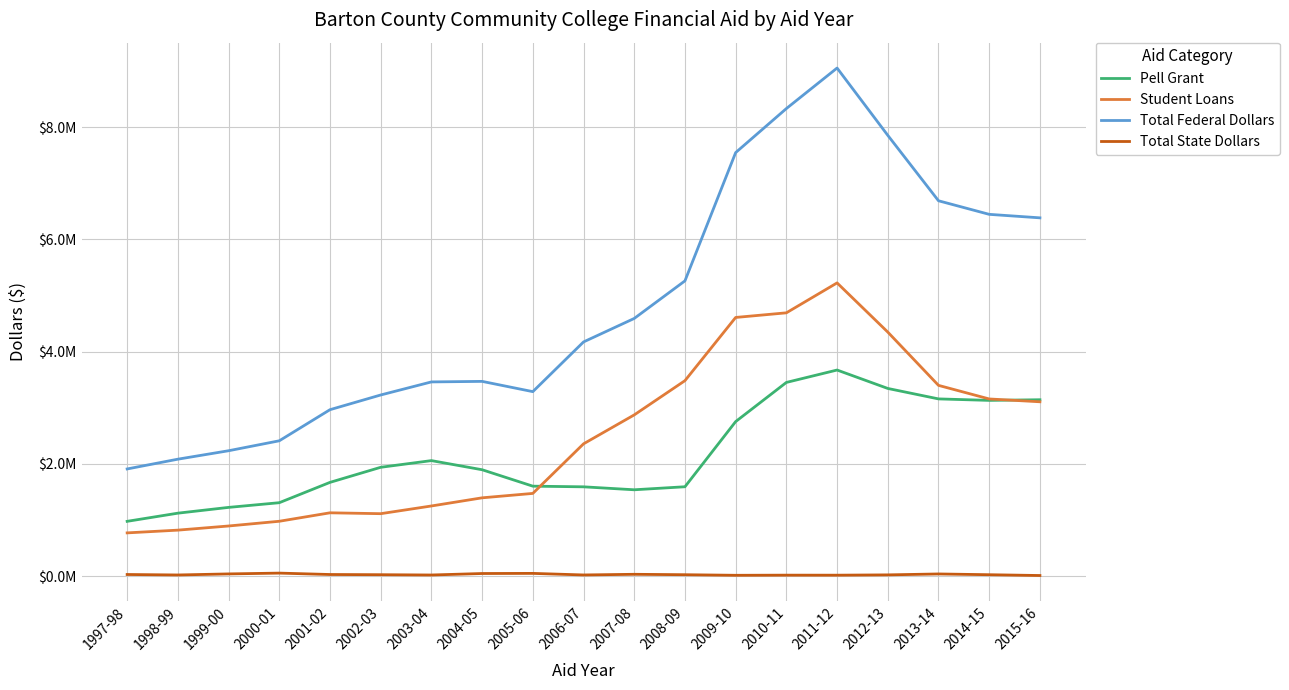

Is this an area chart (filled region under the line)?

No